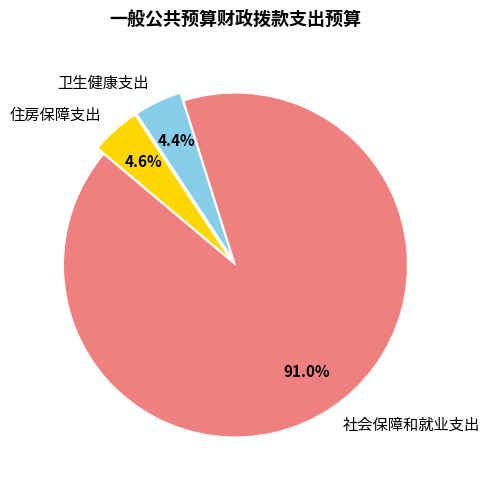

How much of the chart is everything except 卫生健康支出?

95.6%